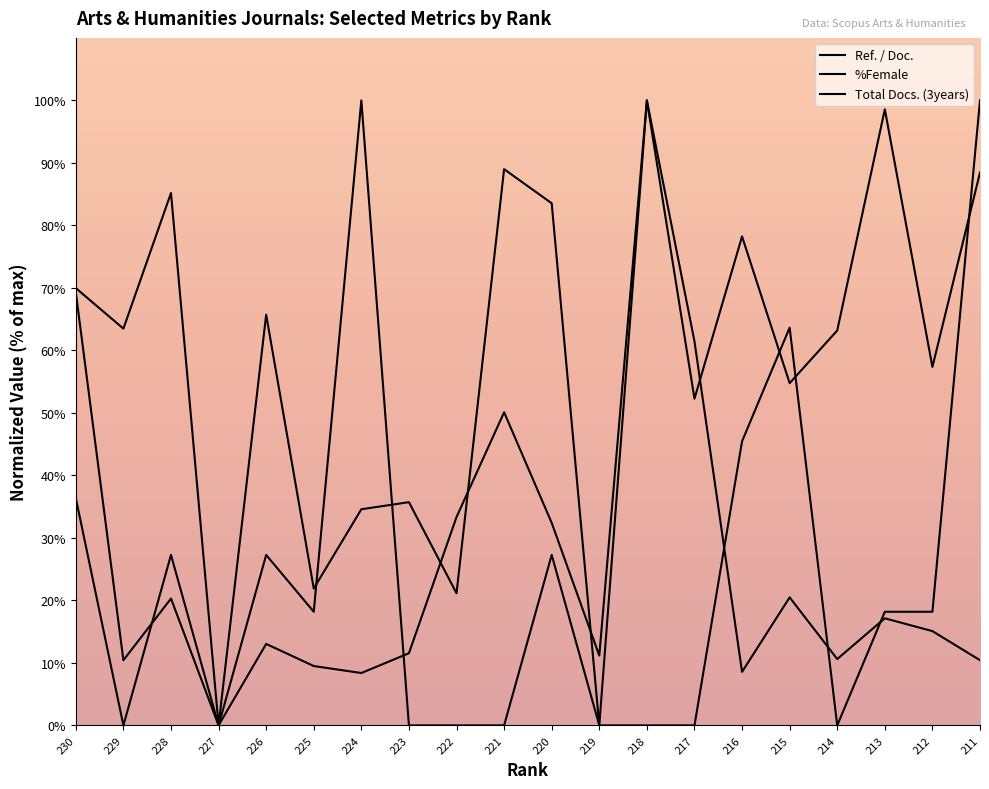

True or false: %Female has a value of 23.7 at 226.

False